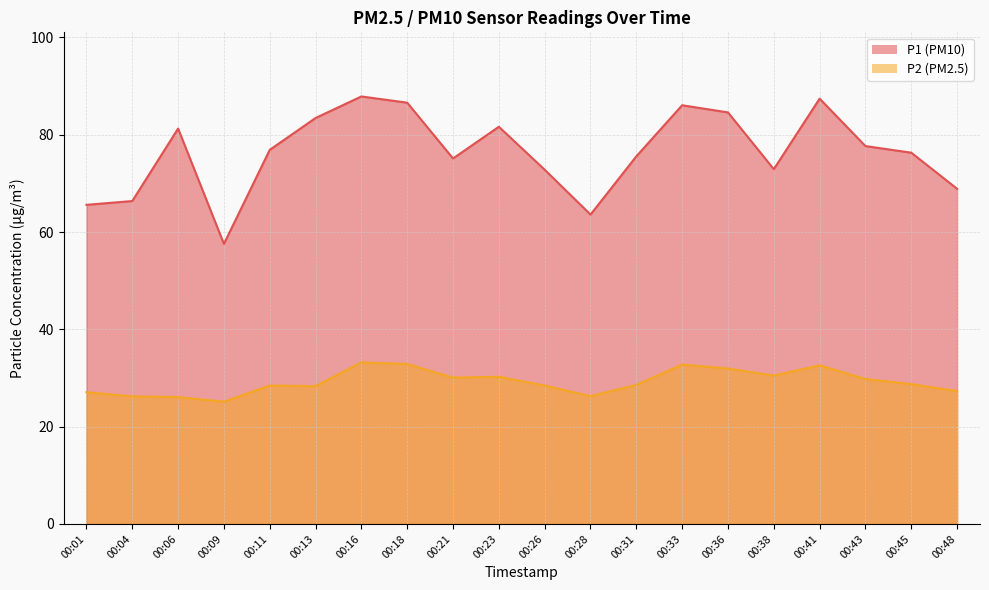

Where is the first local maximum for P1?

00:06